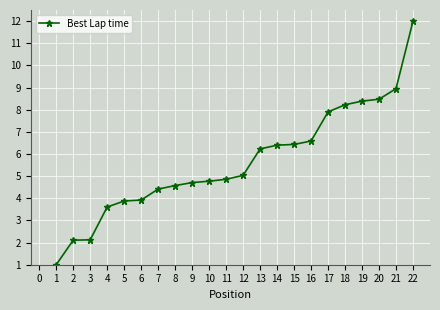

How many distinct data groups are displayed?

1